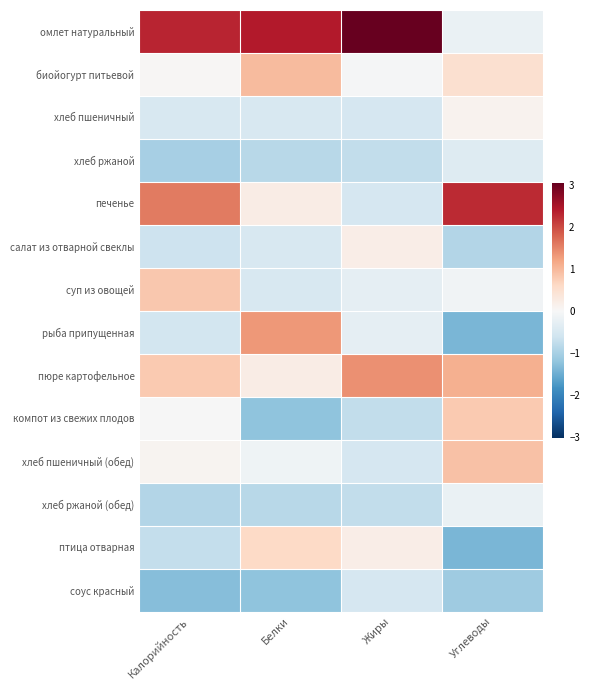

Which series has the largest total across all categories?

омлет натуральный